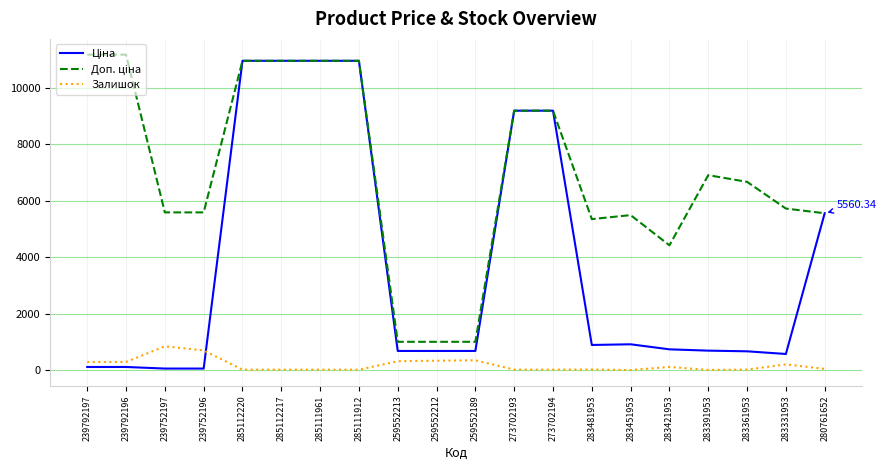

Reading left to right, list all the values displayed in this chart.

Ціна: 111.8	111.8	55.9	55.9	10964.4	10964.4	10964.4	10964.4	679.8	679.8	679.8	9196.3	9196.3	892.2	915.8	737.2	691.0	667.4	572.7	5560.3
Доп. ціна: 11182.0	11182.0	5591.0	5591.0	10964.4	10964.4	10964.4	10964.4	1004.1	1004.1	1004.1	9196.3	9196.3	5353.1	5495.0	4423.0	6910.3	6673.6	5727.0	5560.3
Залишок: 289.0	290.0	845.0	698.0	17.0	17.0	17.0	15.0	317.0	334.0	348.0	20.0	18.0	24.0	2.0	113.0	8.0	19.0	204.0	44.0